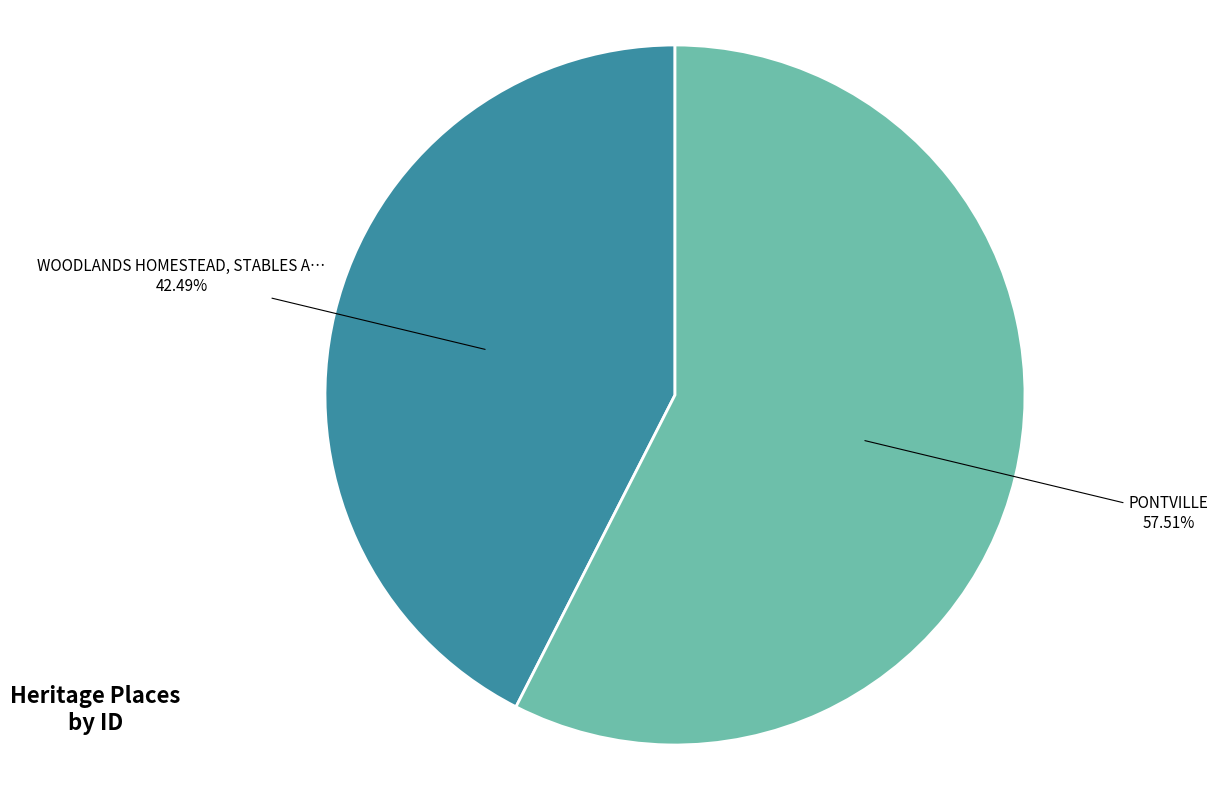

Is there any slice that represents more than half of the pie?

Yes